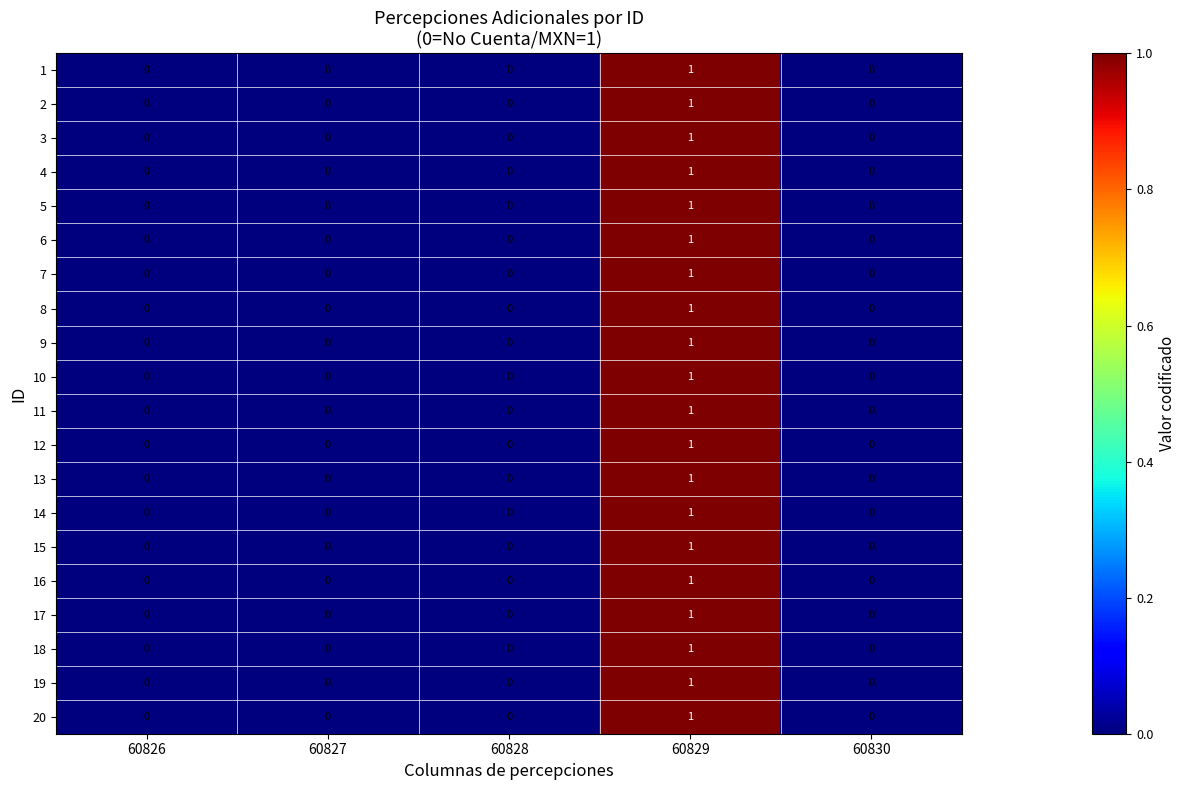

True or false: 10 has a value of 0 at 60826.

True